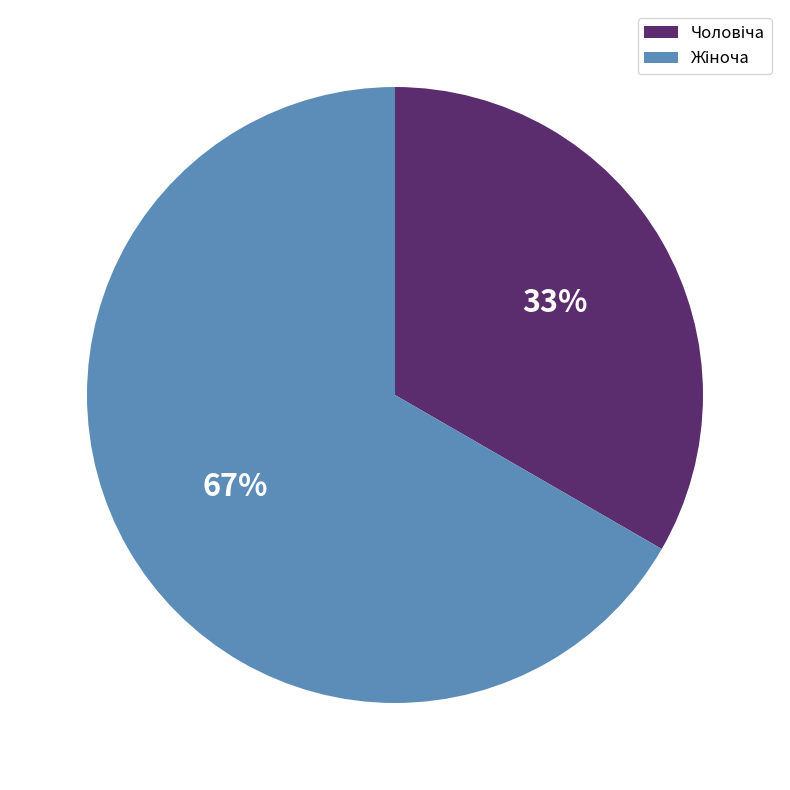

Does any single category account for the majority?

Yes